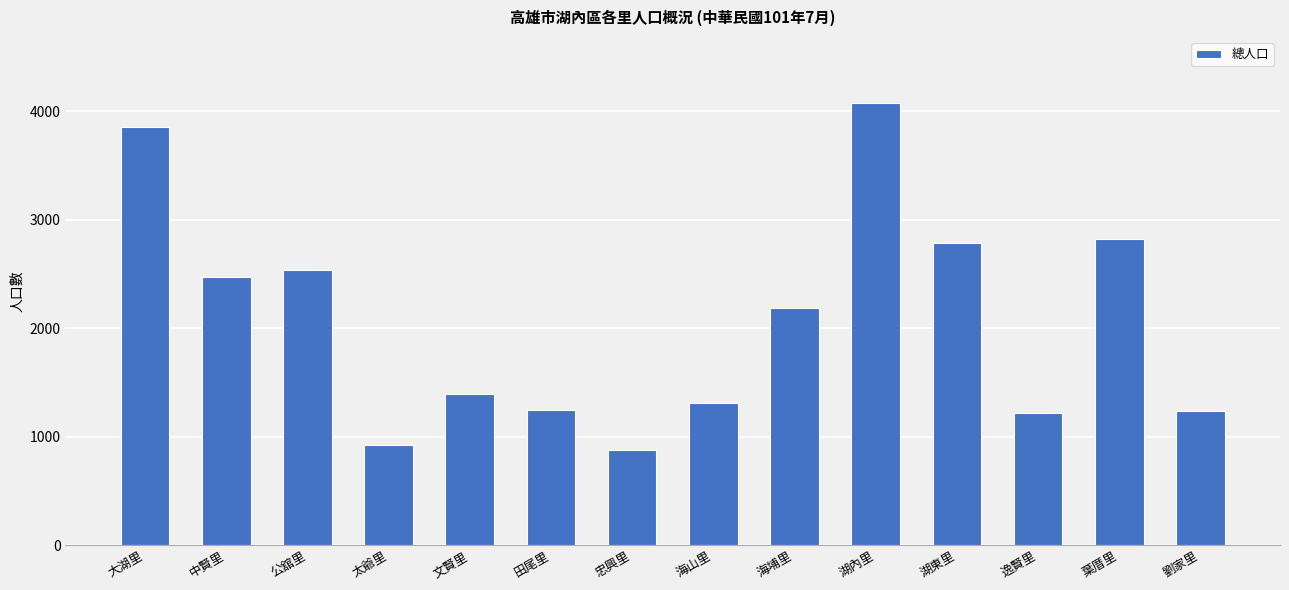

The value at 劉家里 is 1232. True or false?

True